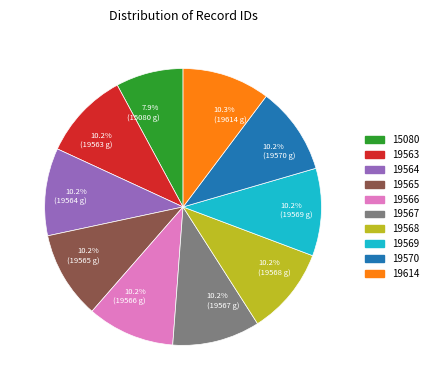

How many segments does this pie chart have?

10